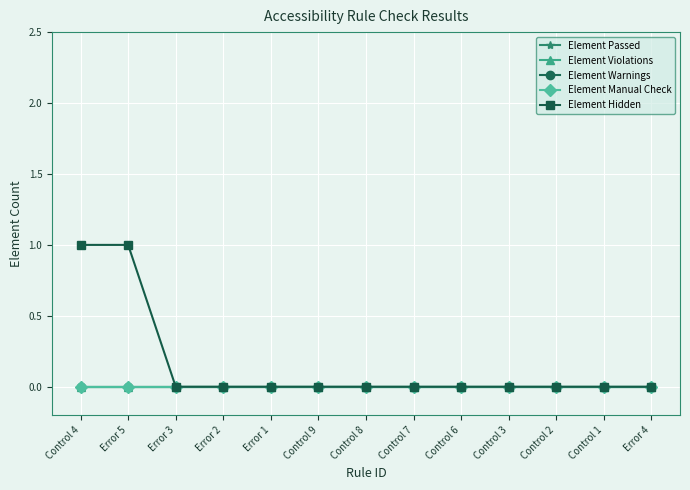

The value of Element Hidden at Control 3 is 1. True or false?

False